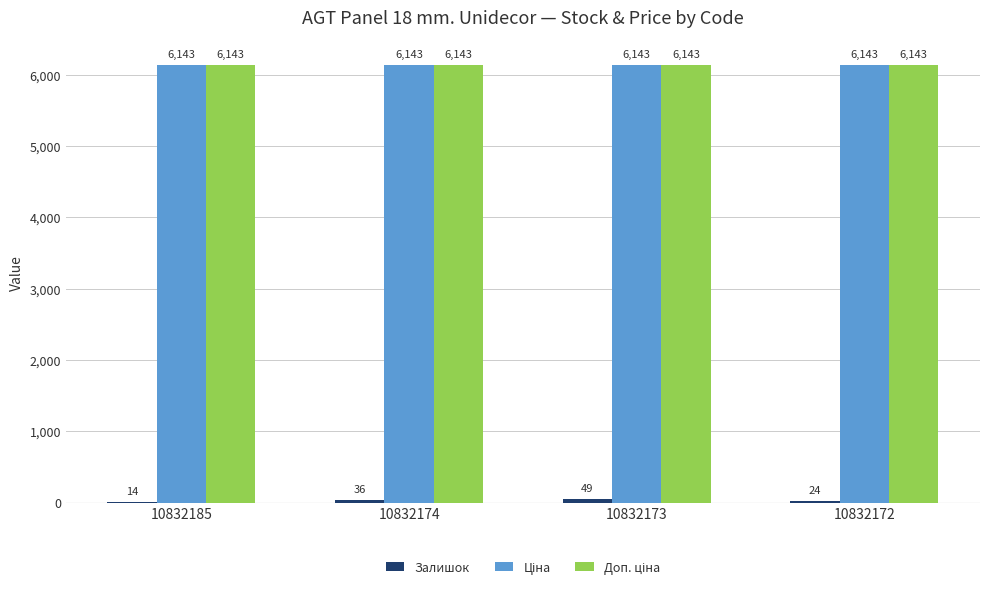

At which category is the sum across all series the highest?

10832173